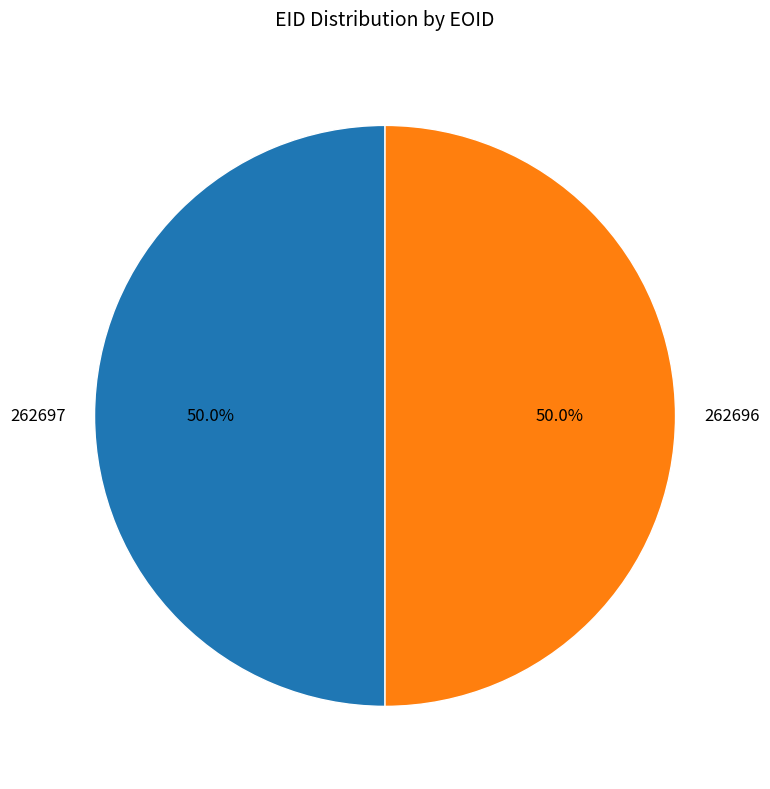

What percentage is NOT represented by 262696?

50.0%